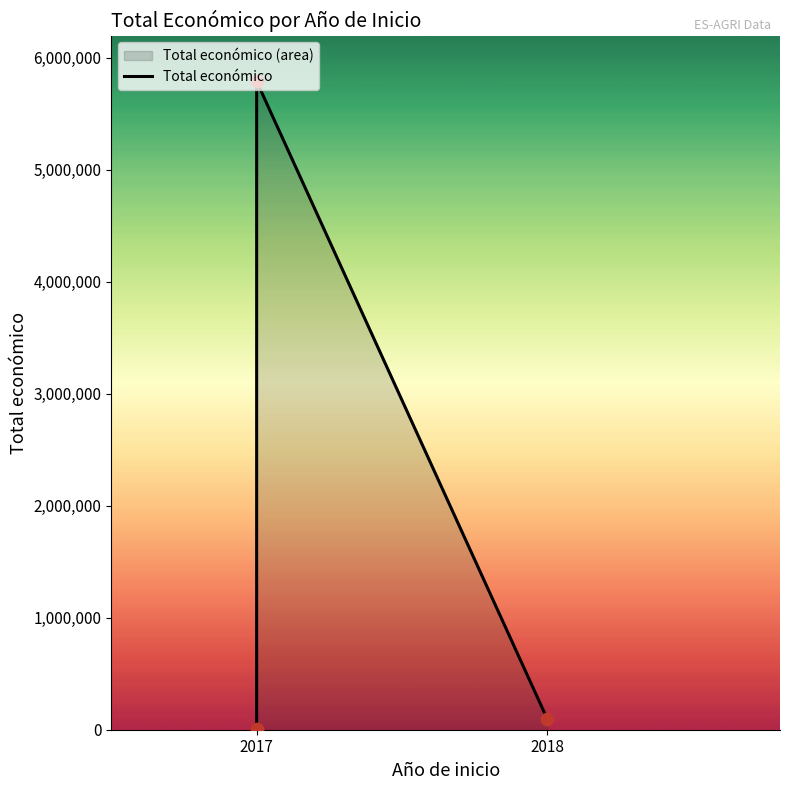

What is the change in value from 2017 to 2018?

-5697463